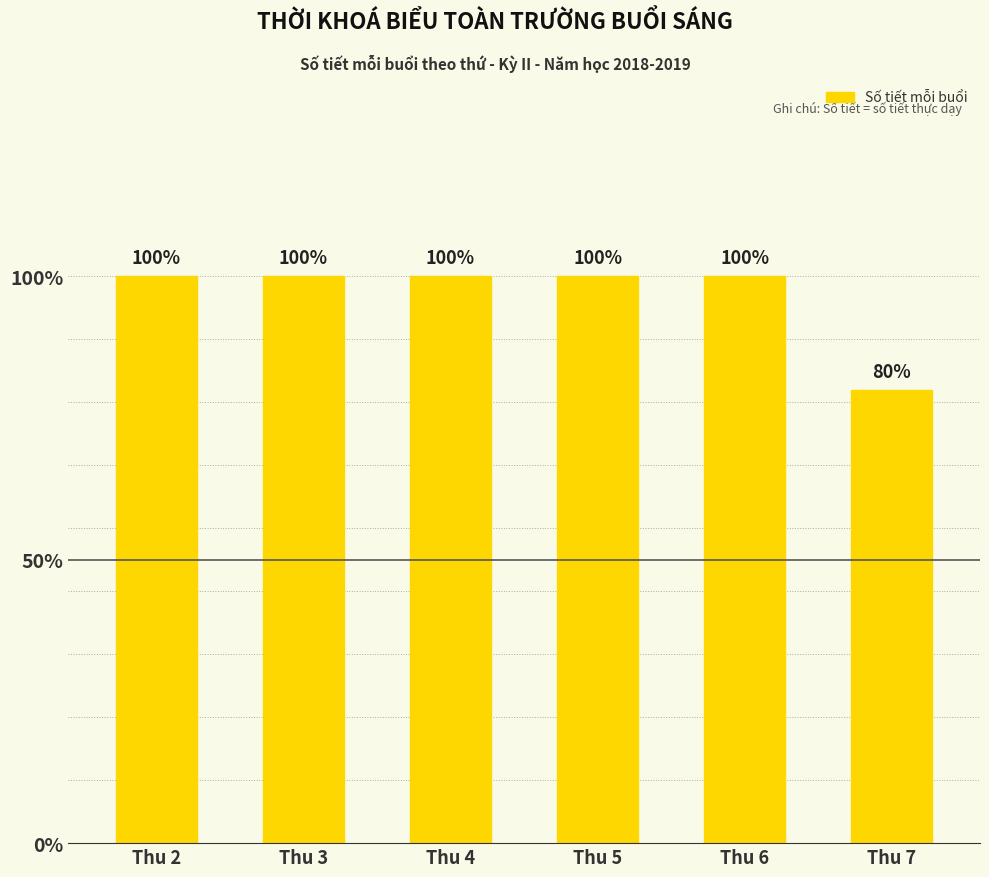

Does the chart contain any negative values?

No